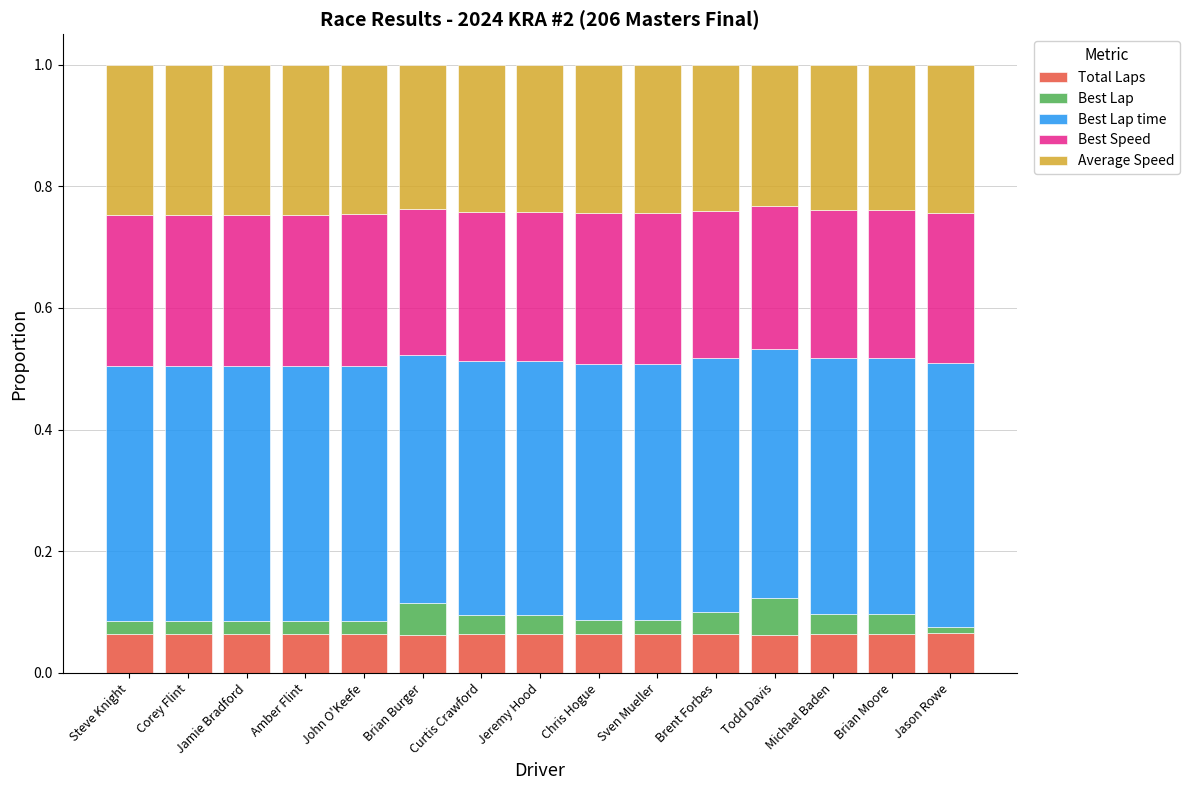

What is the total value across all series at Jeremy Hood?

1.0